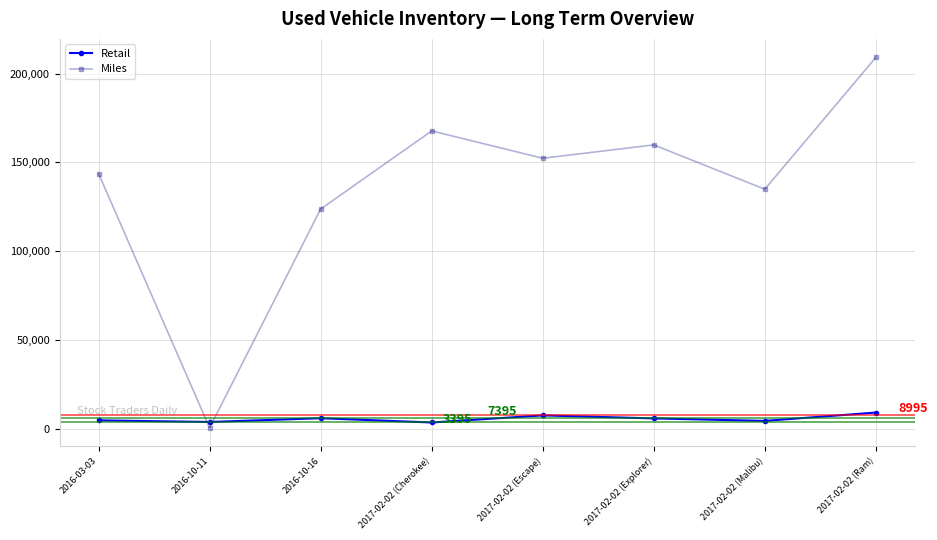

What is the sum of all Retail values?

43860